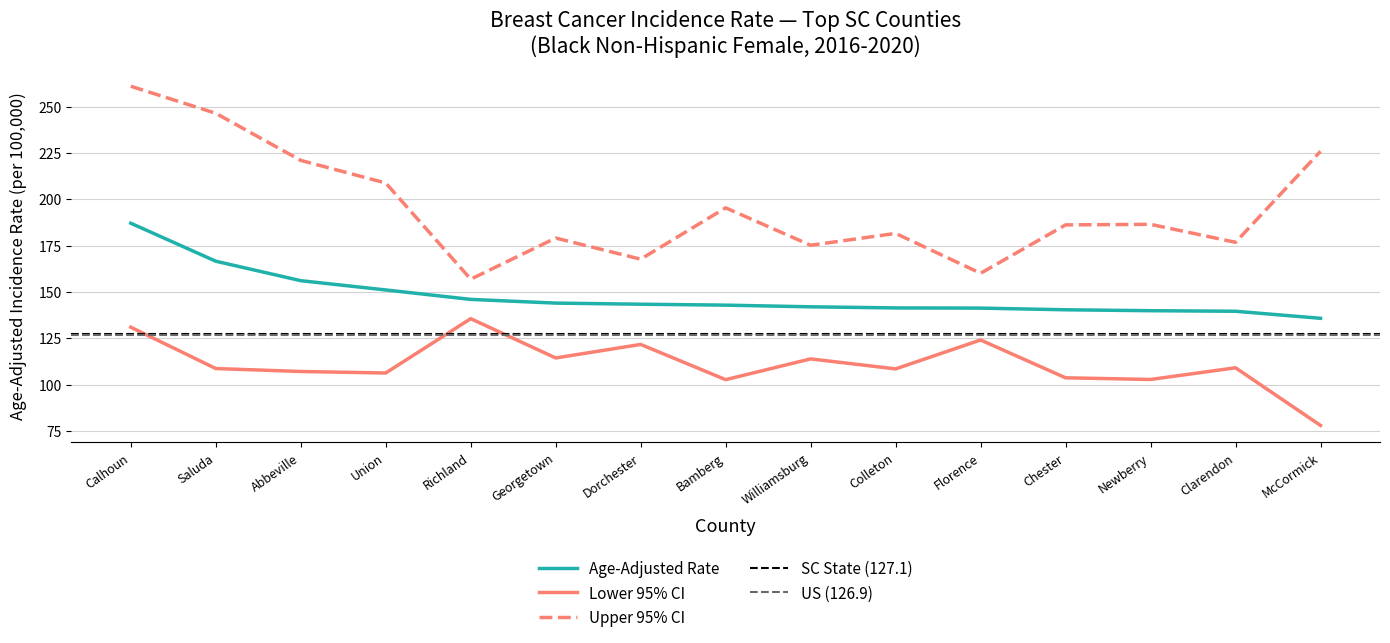

What is the value of the Age-Adjusted Rate point at the 13th from the left?

139.9